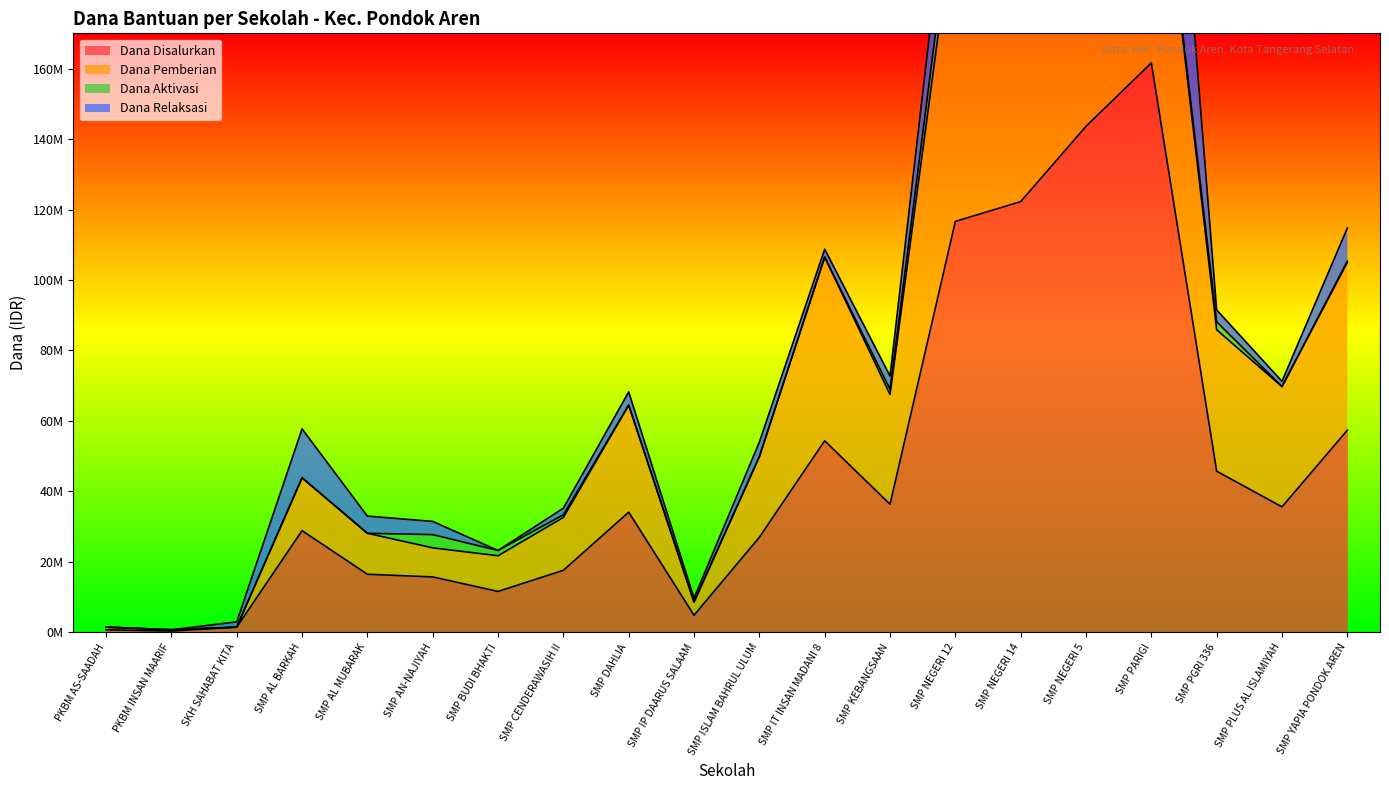

What is the maximum value shown in the chart?

262125000